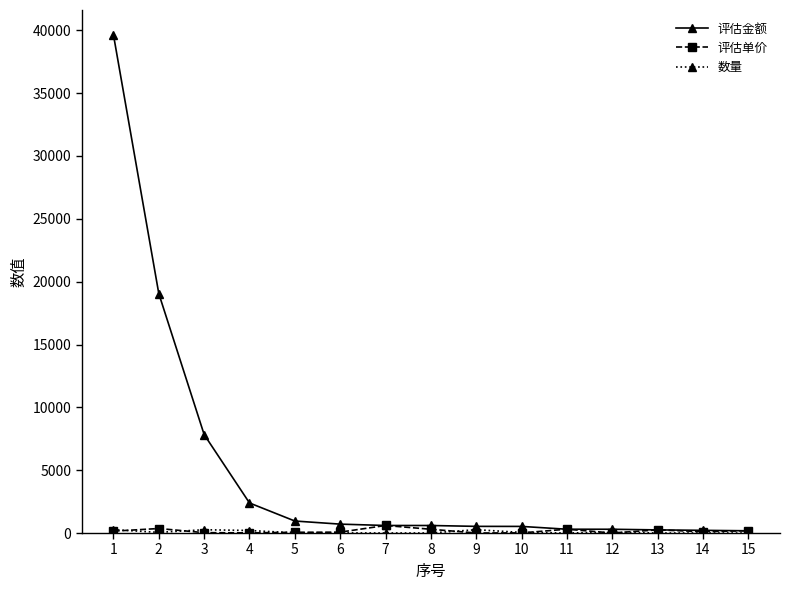

Which series changed the most between 2 and 12?

评估金额